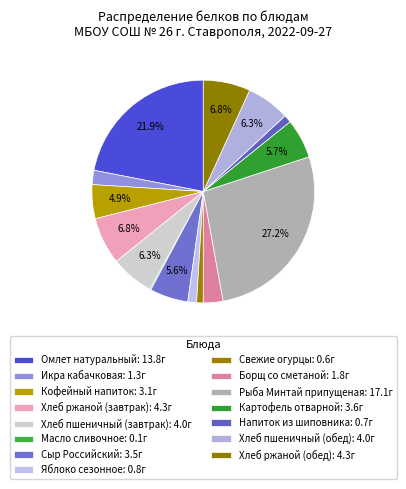

To the nearest percent, what portion does Яблоко сезонное represent?

1%